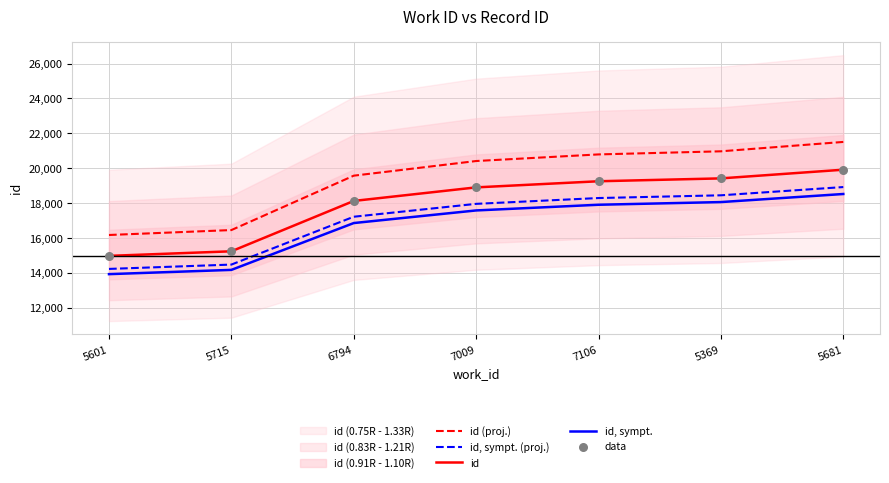

At how many categories does at least one series exceed 21344?

1